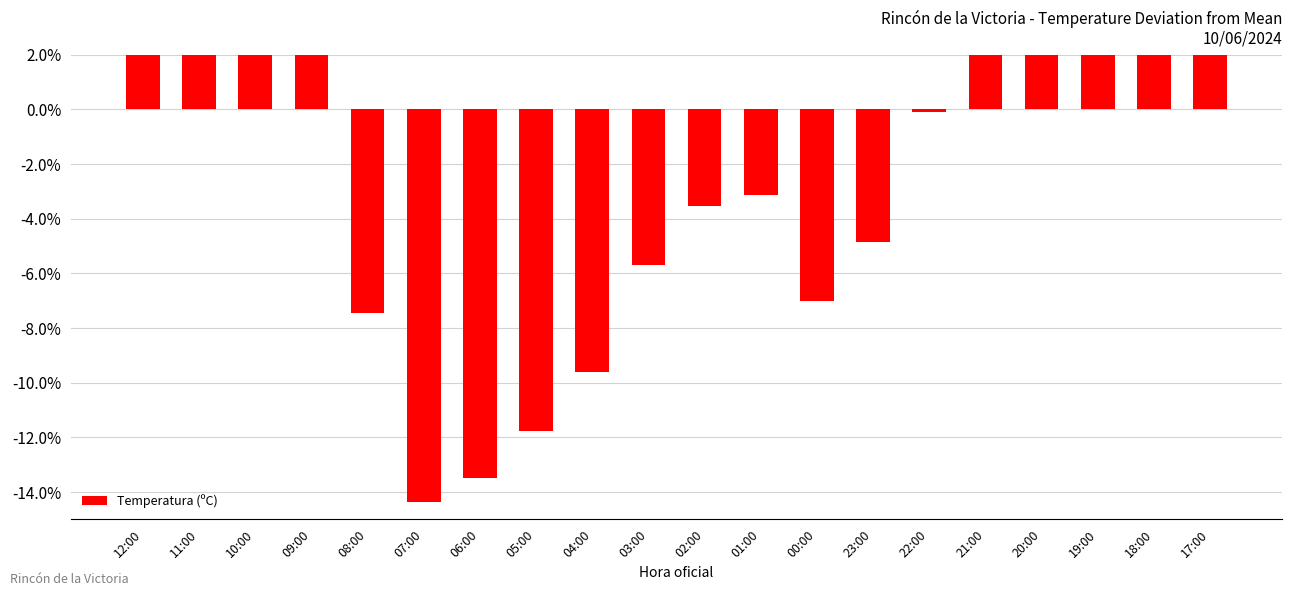

What position from the right is 23:00?

7